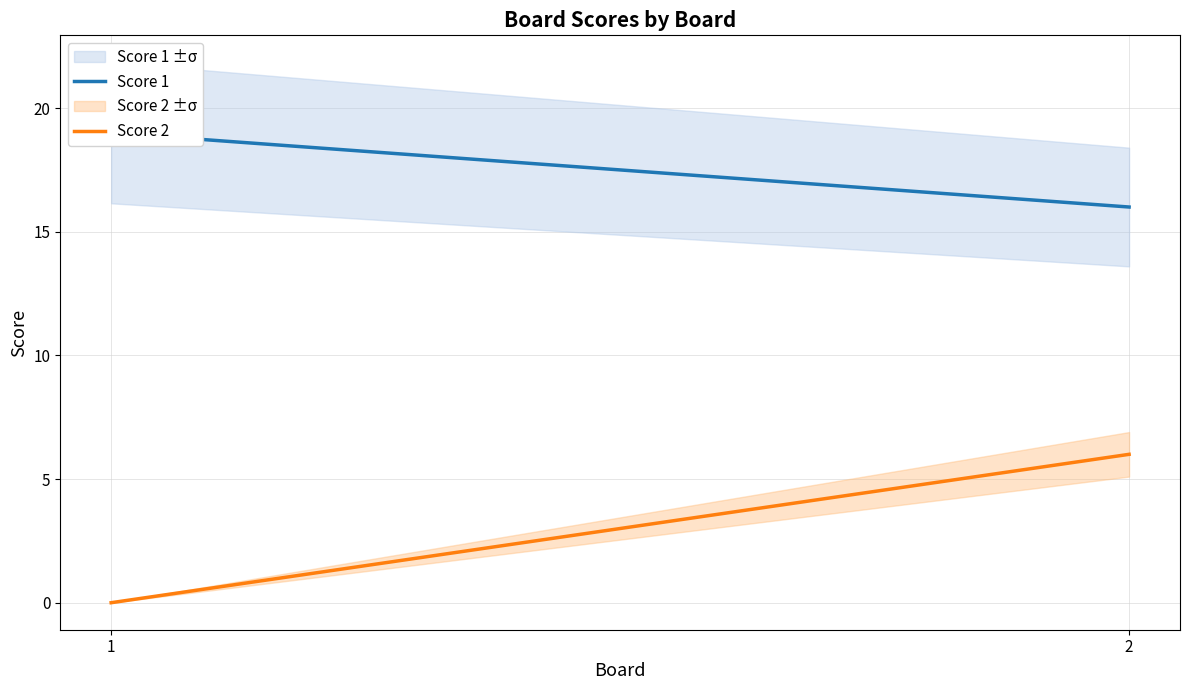

How many lines are shown in the chart?

2